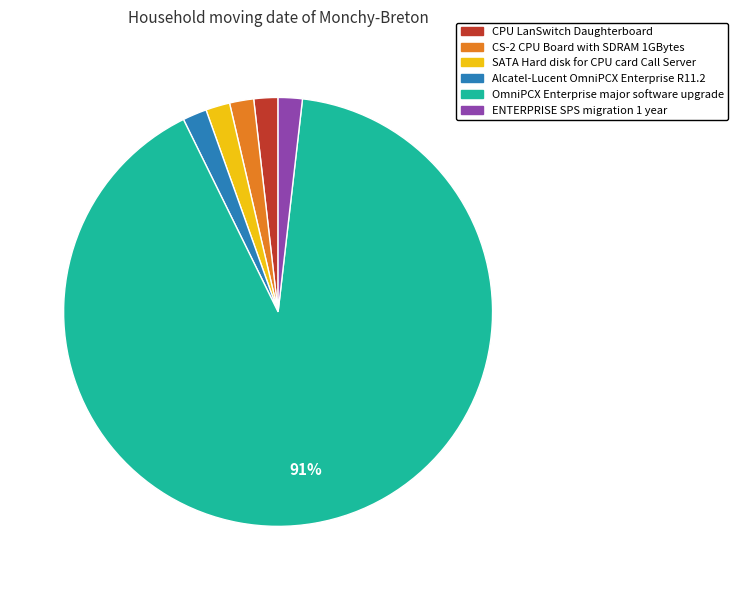

True or false: Alcatel-Lucent OmniPCX Enterprise R11.2 accounts for 2% of the total.

True